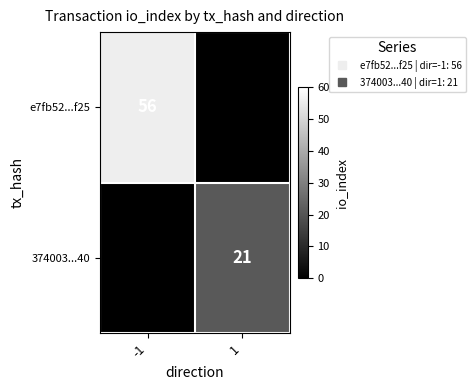

Which label corresponds to the smallest value in the chart?

1